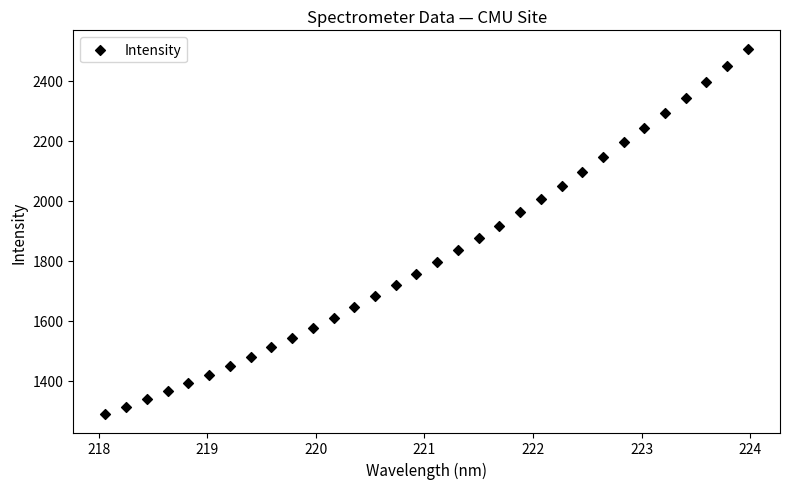

What is the range of X values (max minus min)?

5.9